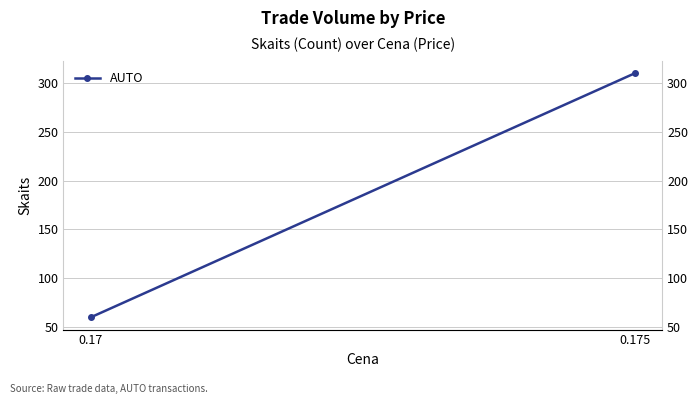

Reading right to left, what are all the values shown in this chart?

0.175=310	0.17=60